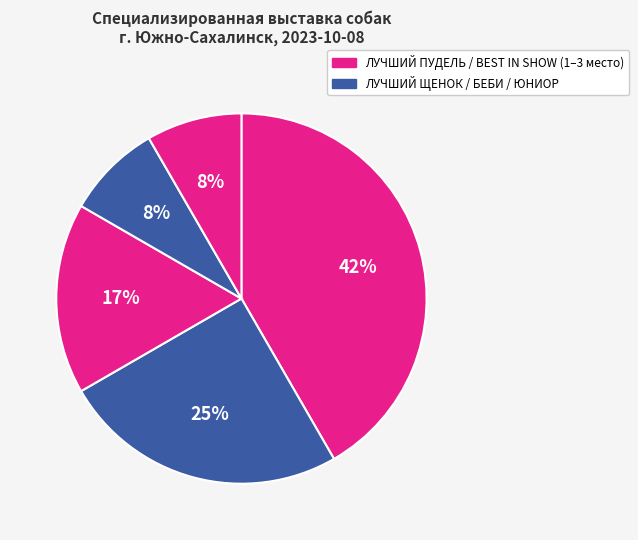

How many segments does this pie chart have?

5